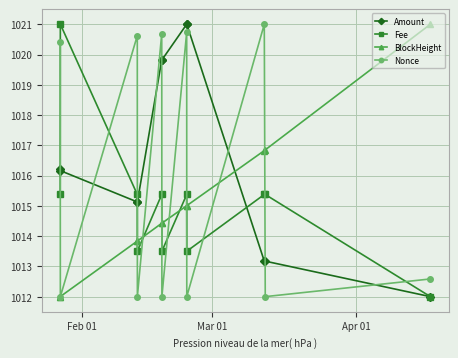

How many values in the BlockHeight series exceed 1014?

7